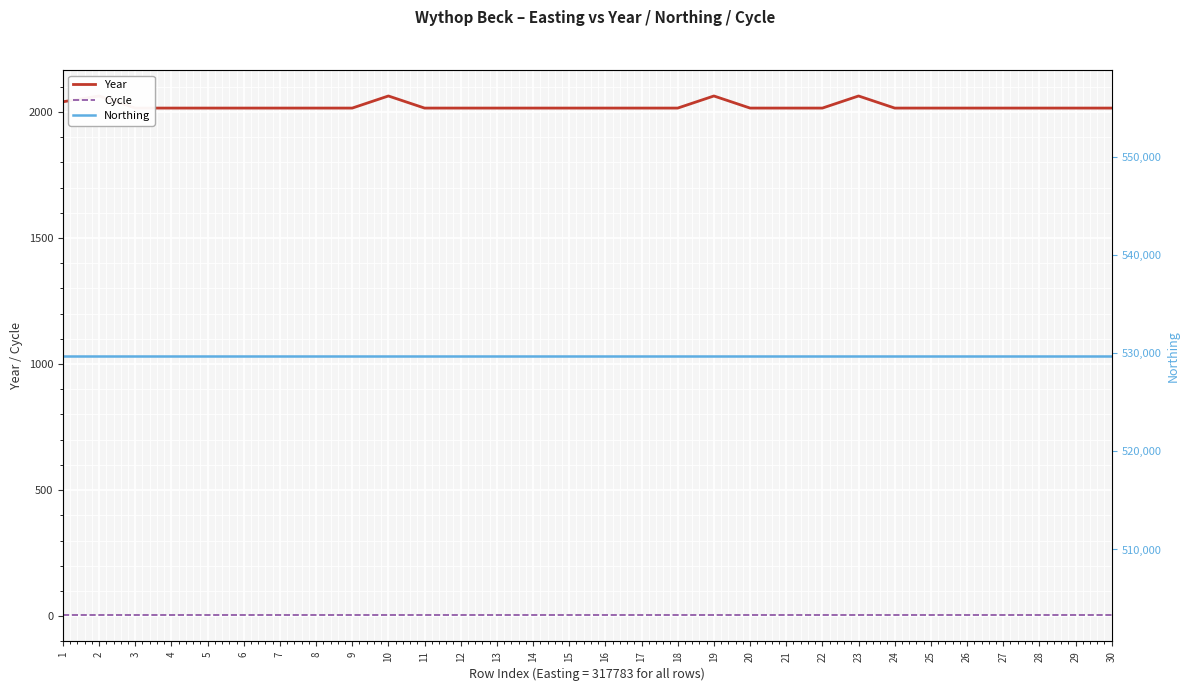

Is the value of Cycle at 14 greater than the value of Year at 8?

No